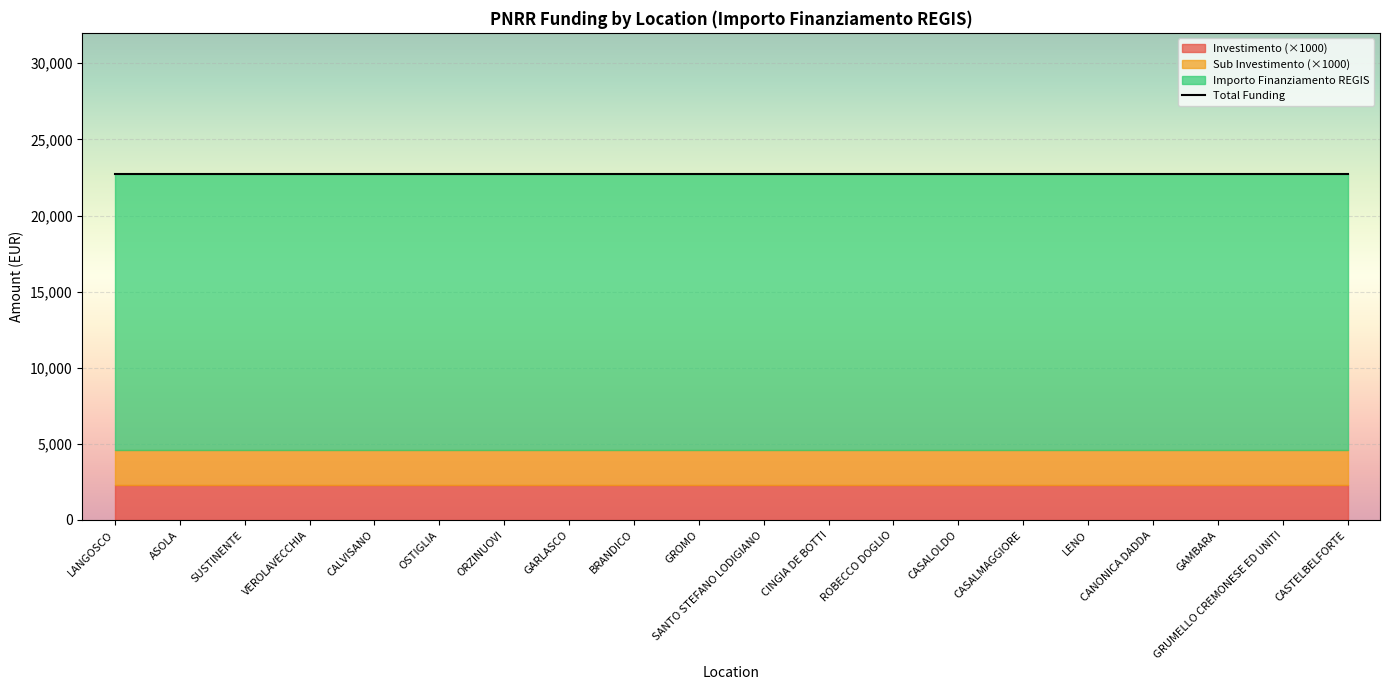

What is the value of the Sub Investimento 2.3 point at the 4th from the left?

2.3